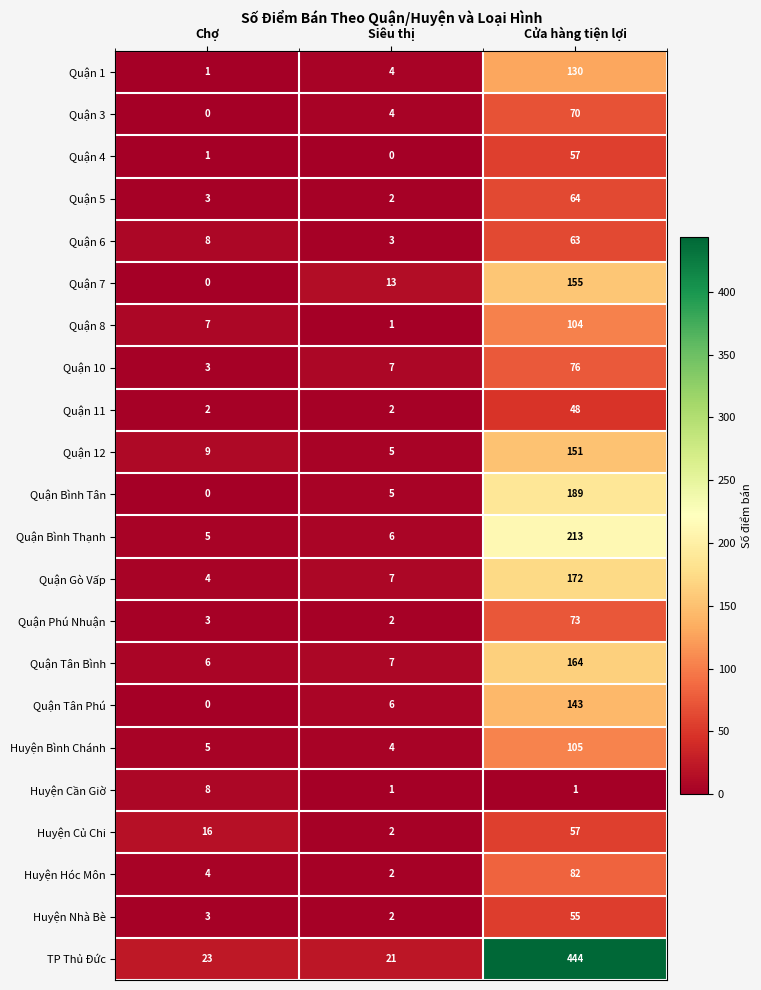

What is the total value across all series at Siêu thị?

106